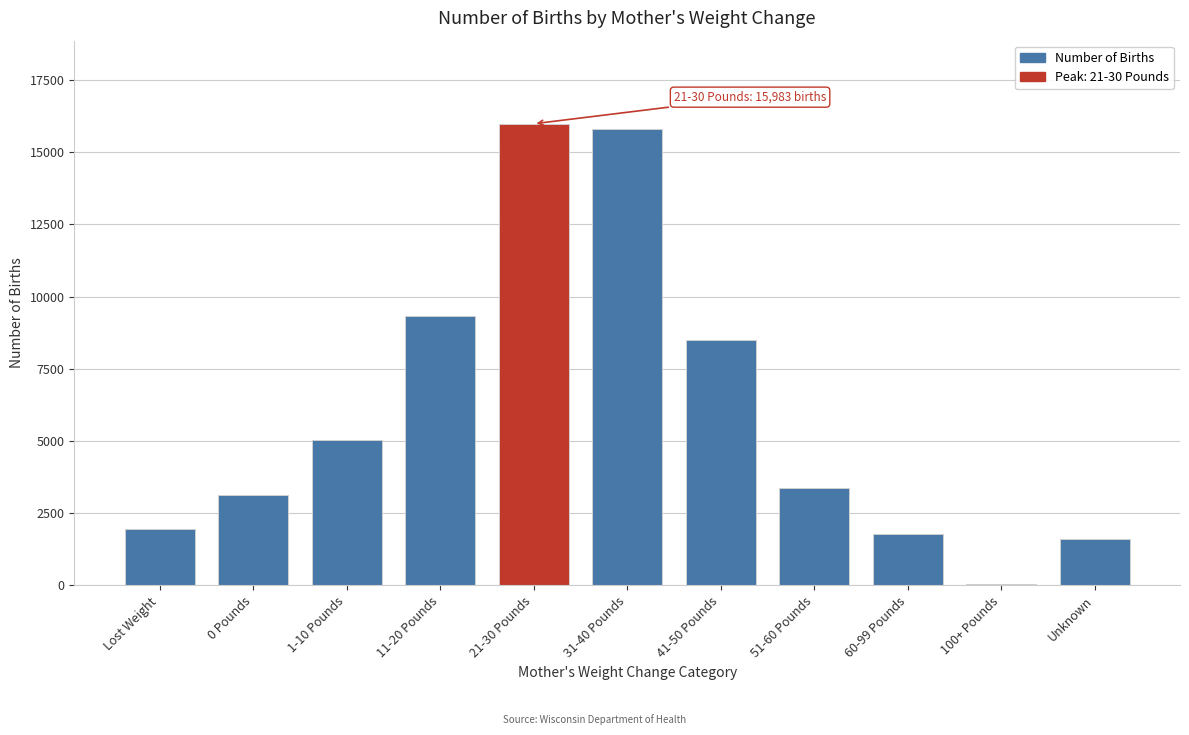

Reading right to left, what are all the values shown in this chart?

Unknown=1618	100+ Pounds=42	60-99 Pounds=1768	51-60 Pounds=3383	41-50 Pounds=8496	31-40 Pounds=15815	21-30 Pounds=15983	11-20 Pounds=9342	1-10 Pounds=5047	0 Pounds=3131	Lost Weight=1941